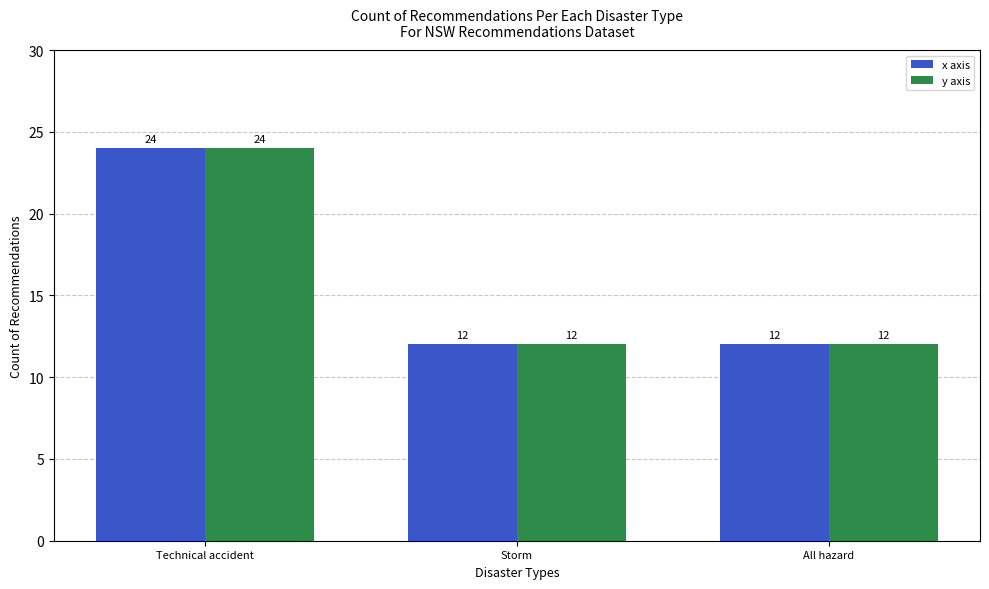

Reading left to right, transcribe all the data shown in this chart.

x axis: 24	12	12
y axis: 24	12	12